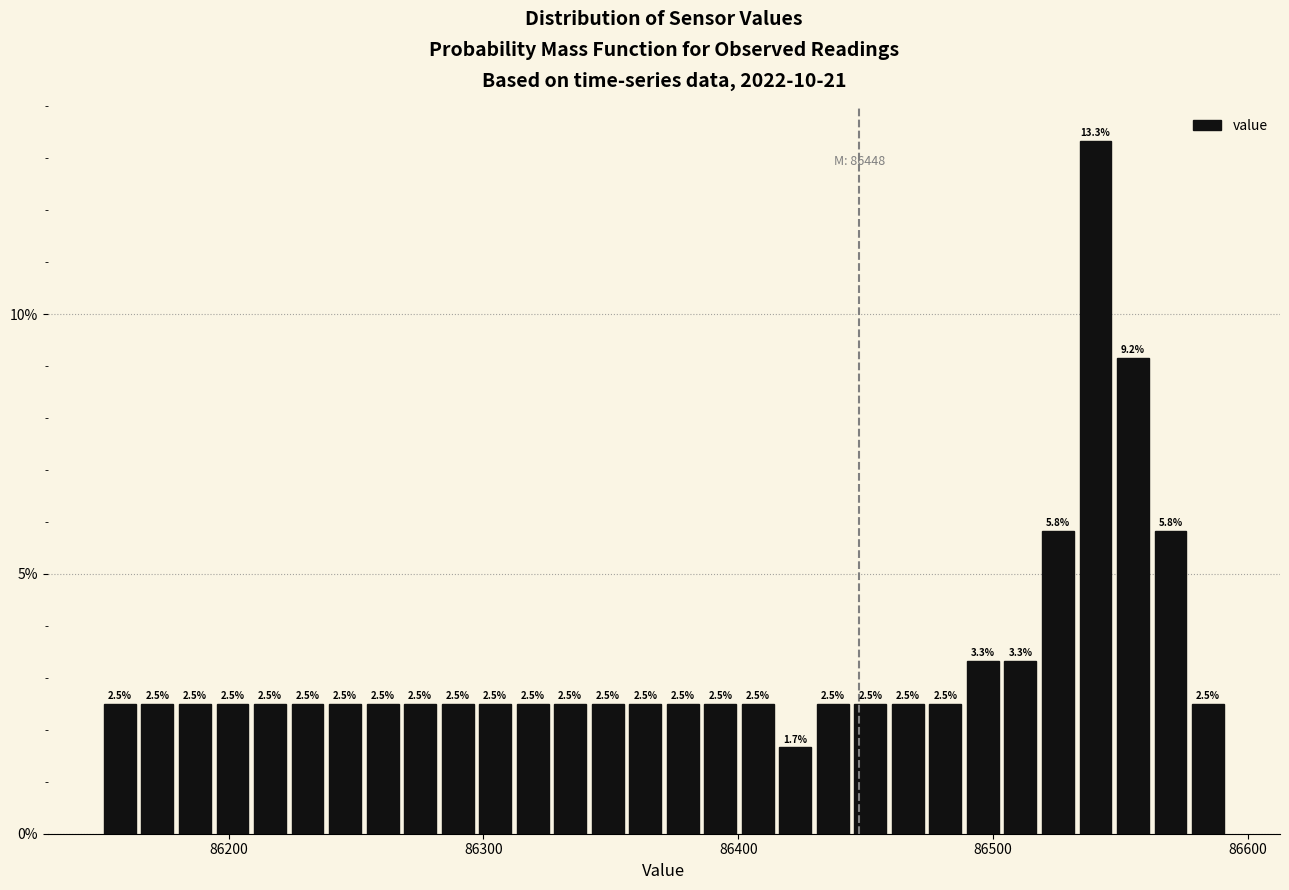

Read against the x-axis, roughly where is the centre of the tallest bar?

86540